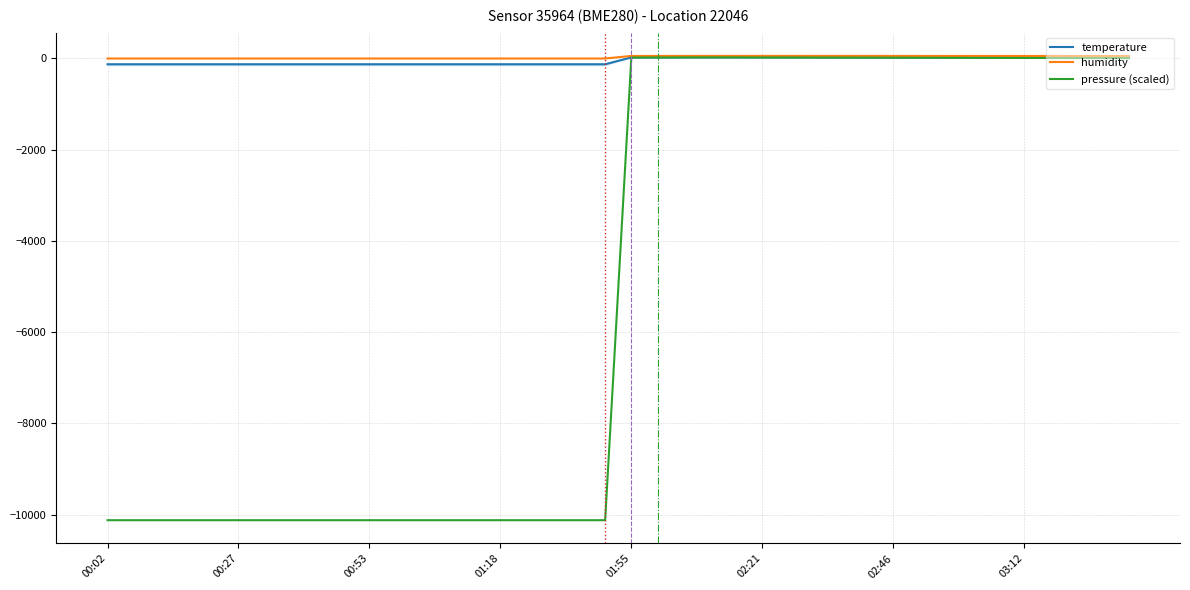

List the series in order of their peak value, highest first.

humidity, temperature, pressure (scaled)